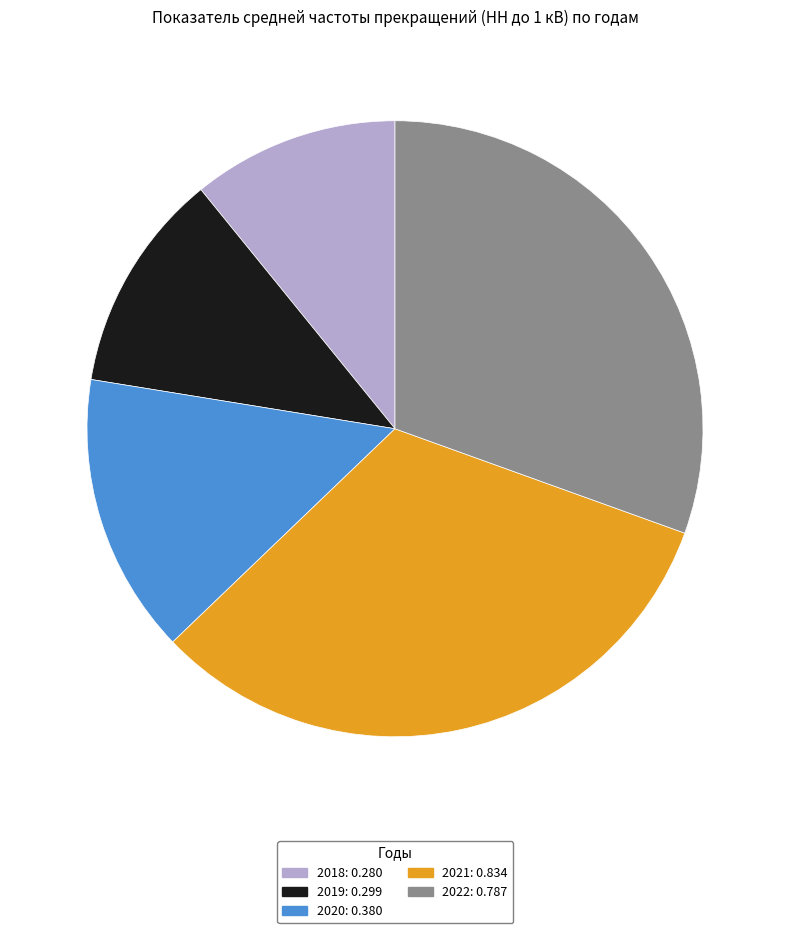

Which slice is the largest?

2021